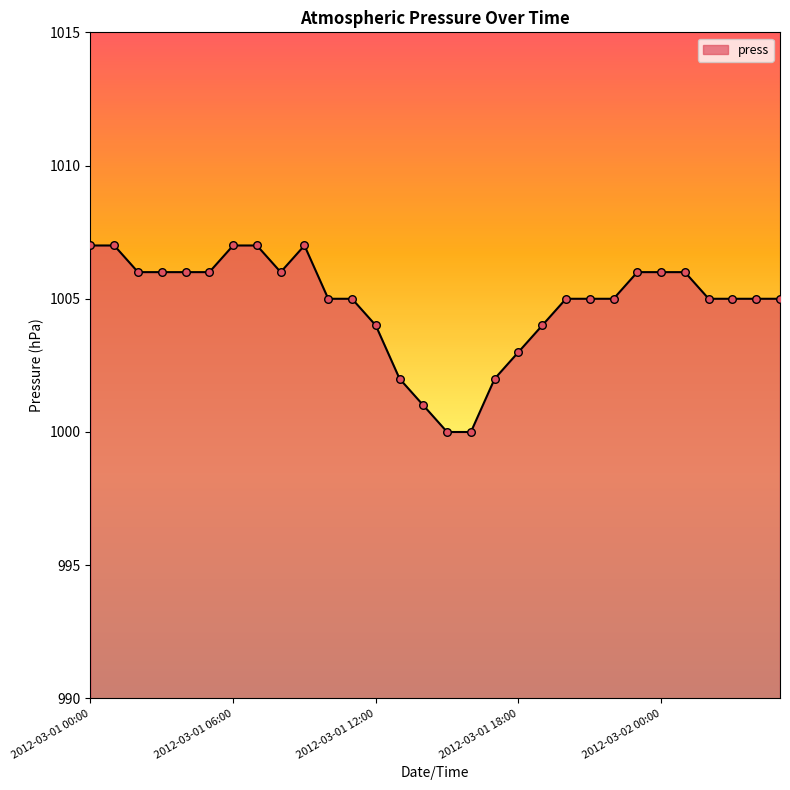

What is the difference between the maximum and minimum values?

7